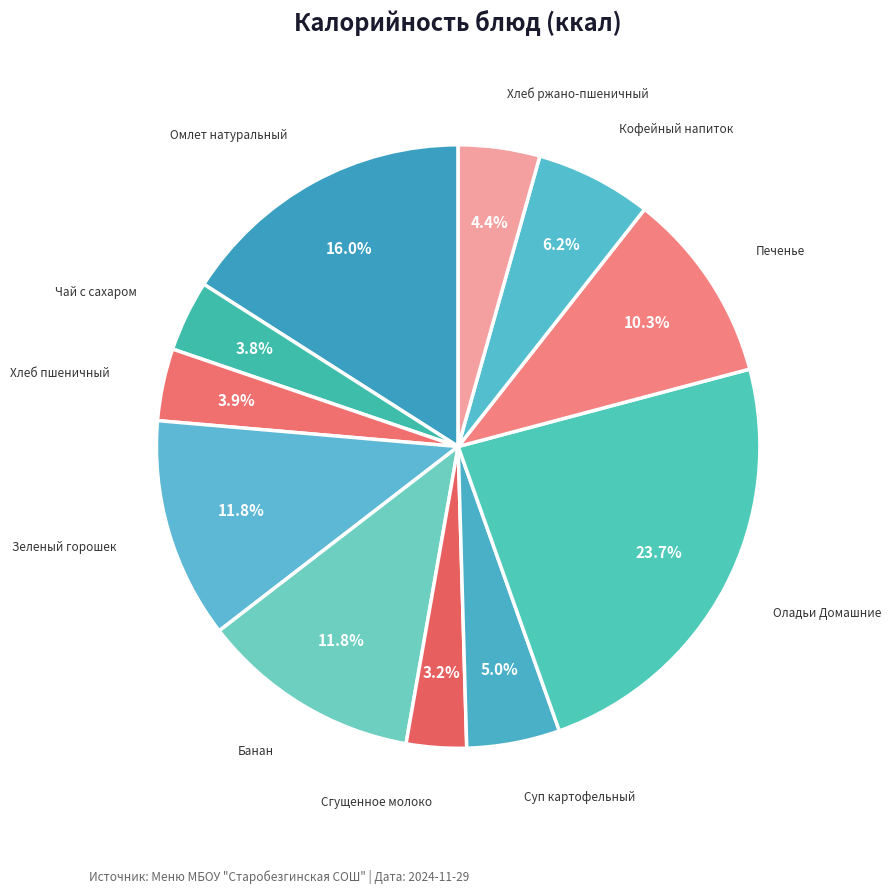

Is the sum of Суп картофельный and Кофейный напиток greater than half?

No